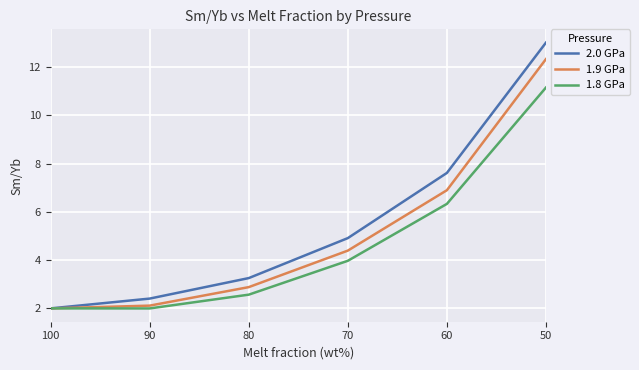

Rank the series by their average value, from lowest to highest.

1.8 GPa, 1.9 GPa, 2.0 GPa